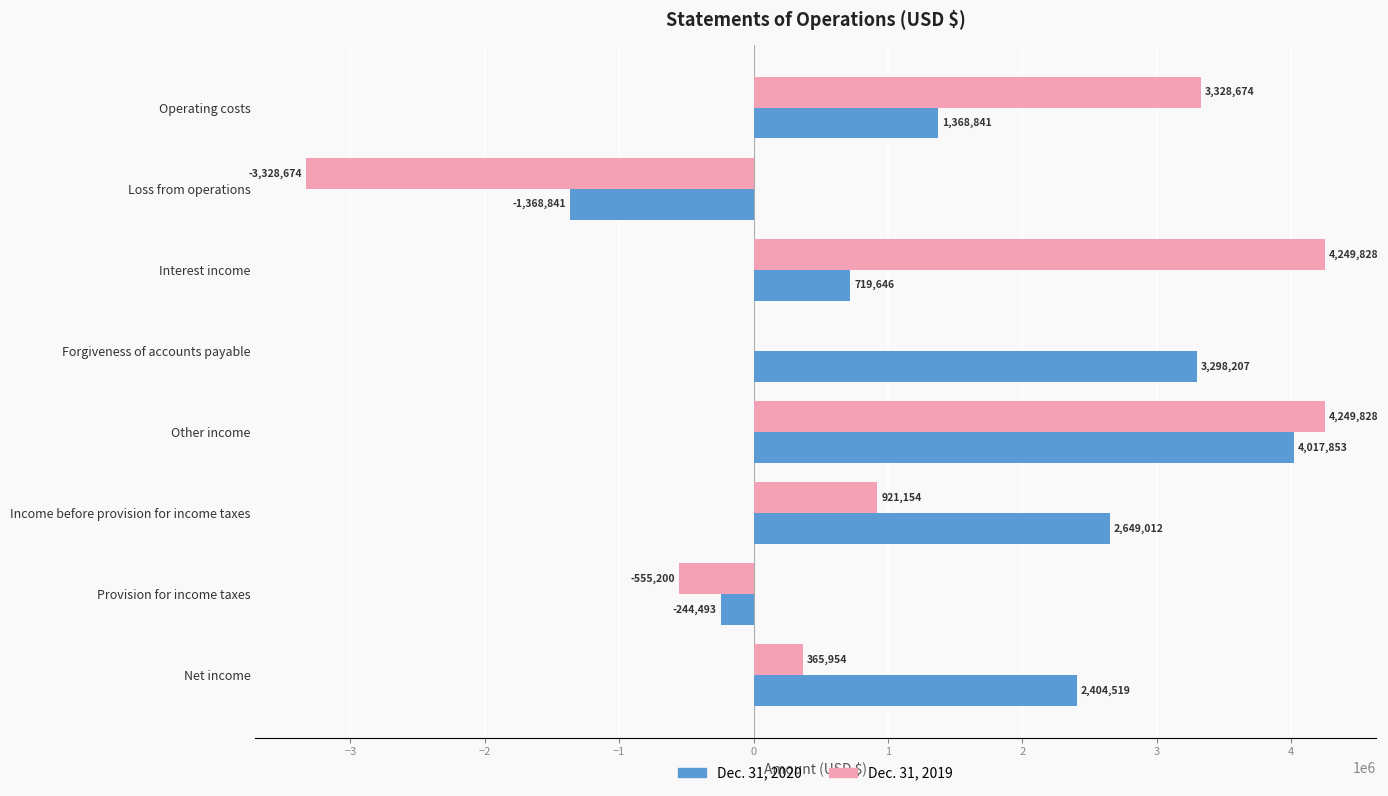

The Dec. 31, 2020 series shows 2649012 at Income before provision for income taxes. True or false?

True